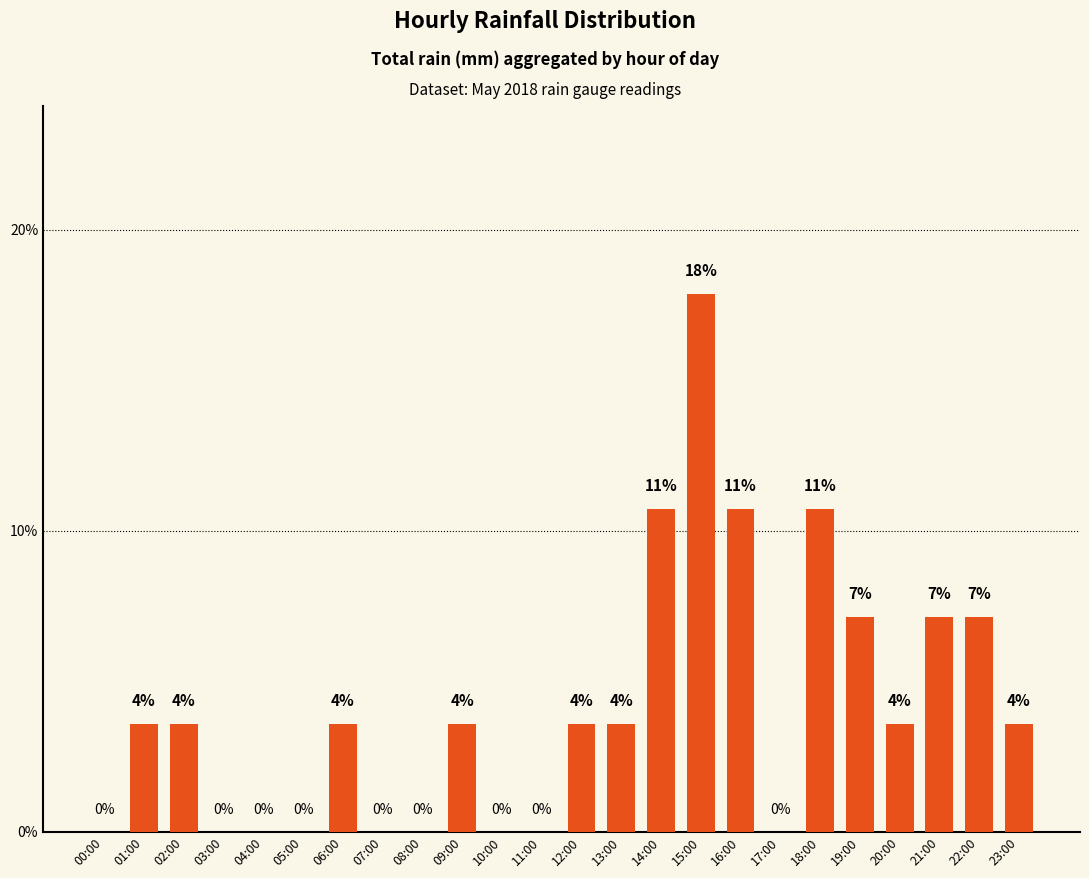

Which has a higher value, 01:00 or 17:00?

01:00